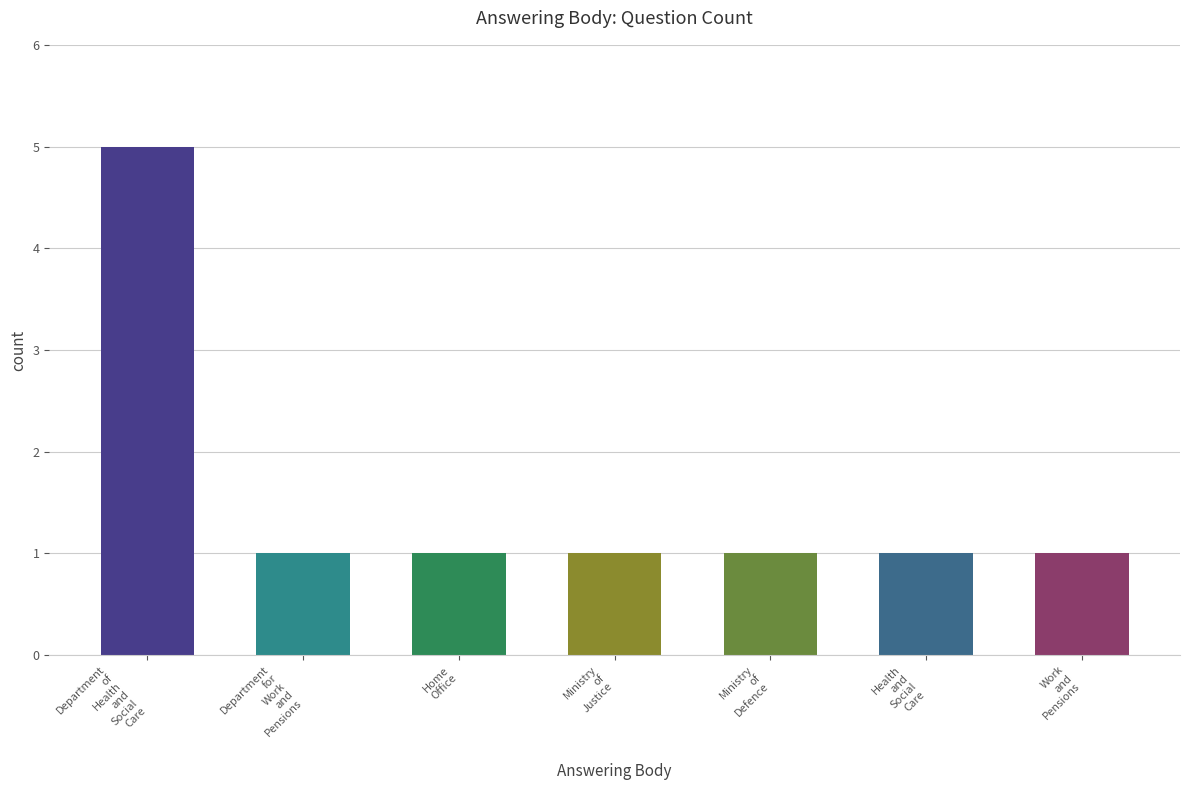

What is the greatest value displayed?

5